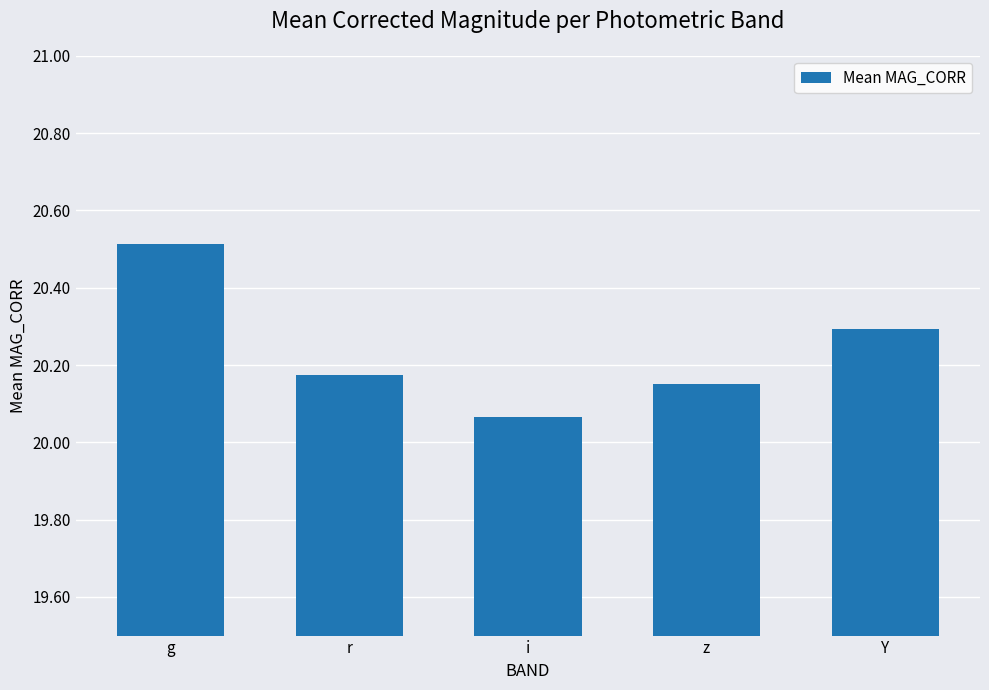

True or false: the data shows 5.4 at i.

False